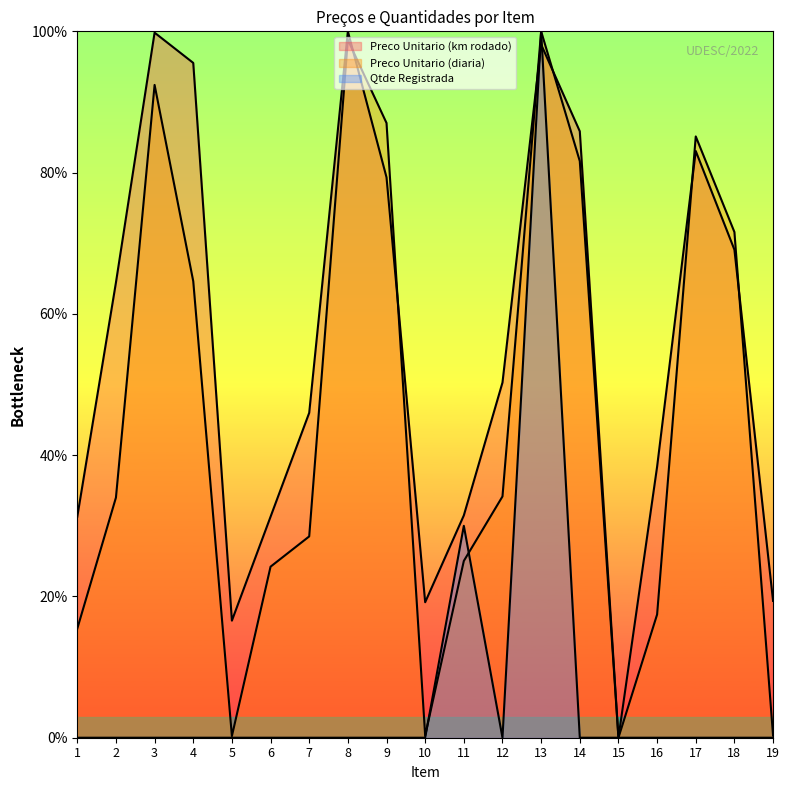

What is the greatest value displayed?

100.0